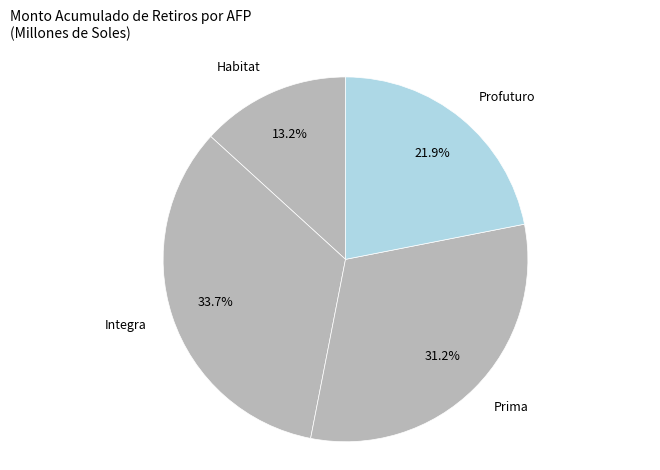

Which category has the biggest portion of the pie?

Integra